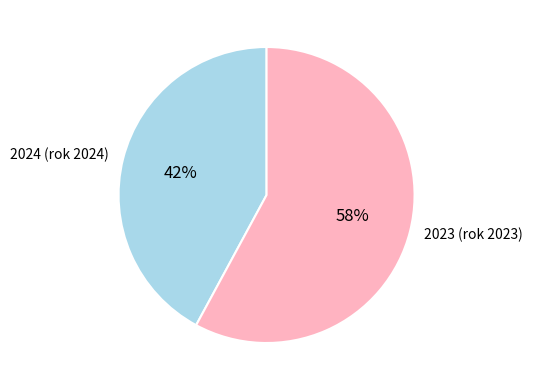

Is there a majority slice in this chart?

Yes